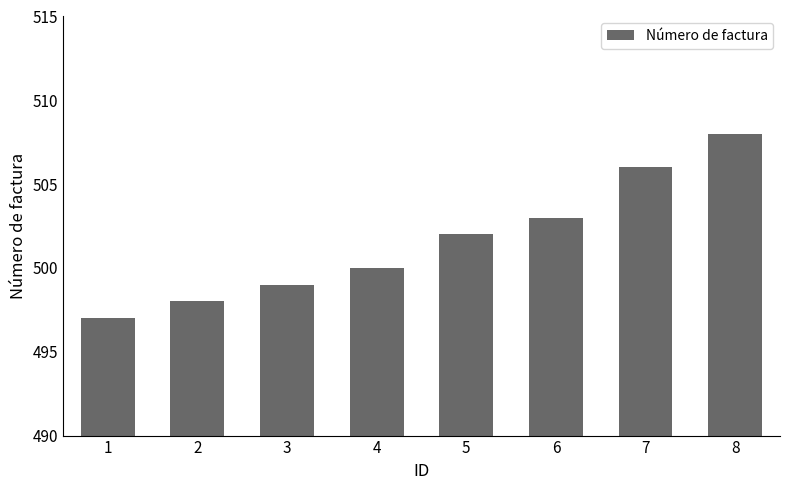

What is the maximum value shown in the chart?

508